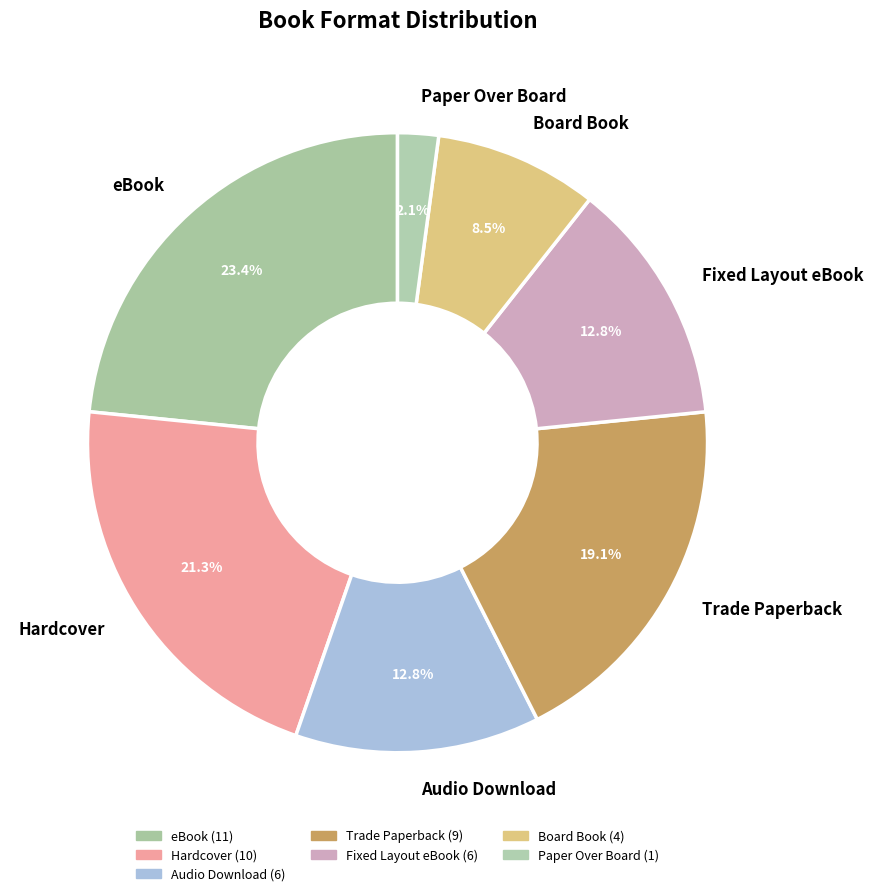

To the nearest percent, what is the average slice percentage?

14%